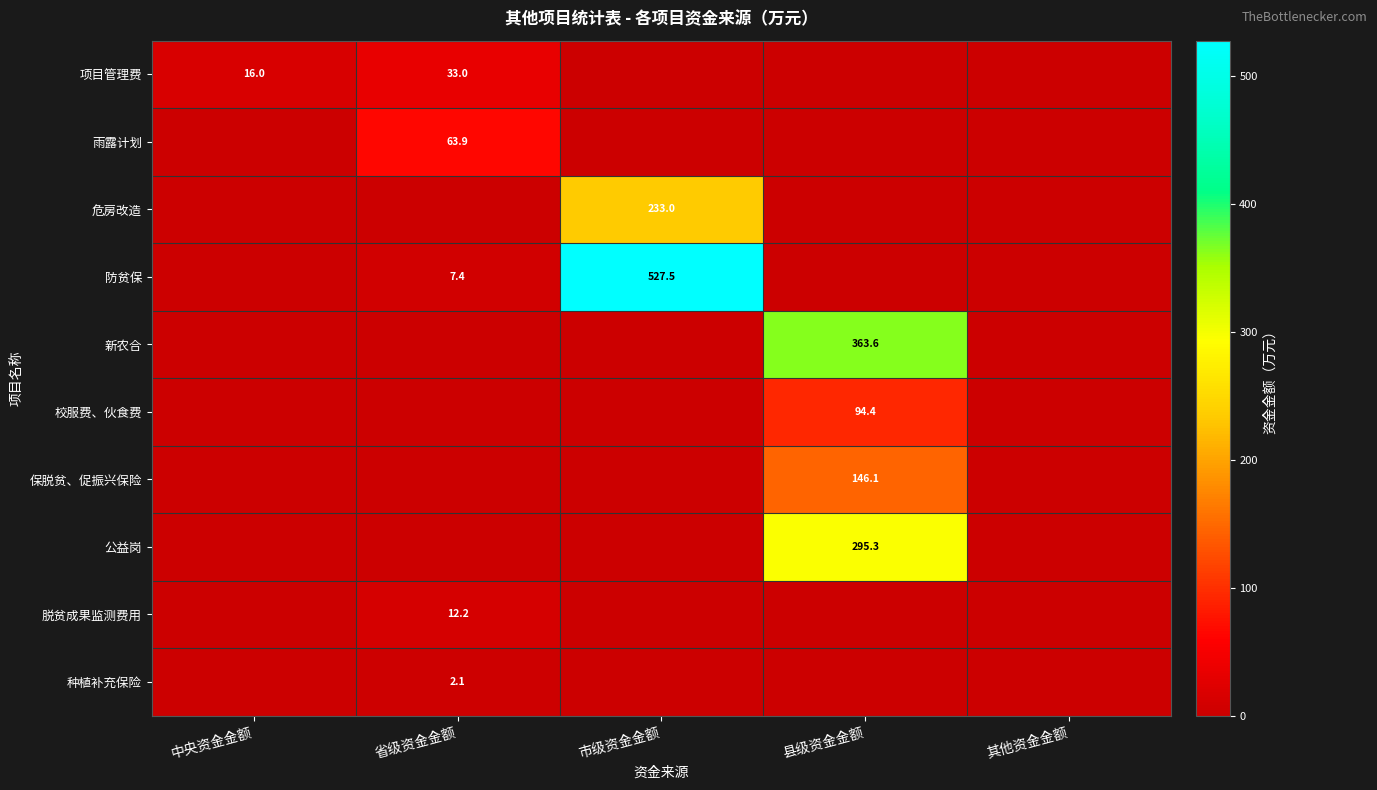

The 种植补充保险 series shows 2.1 at 省级资金金额. True or false?

True